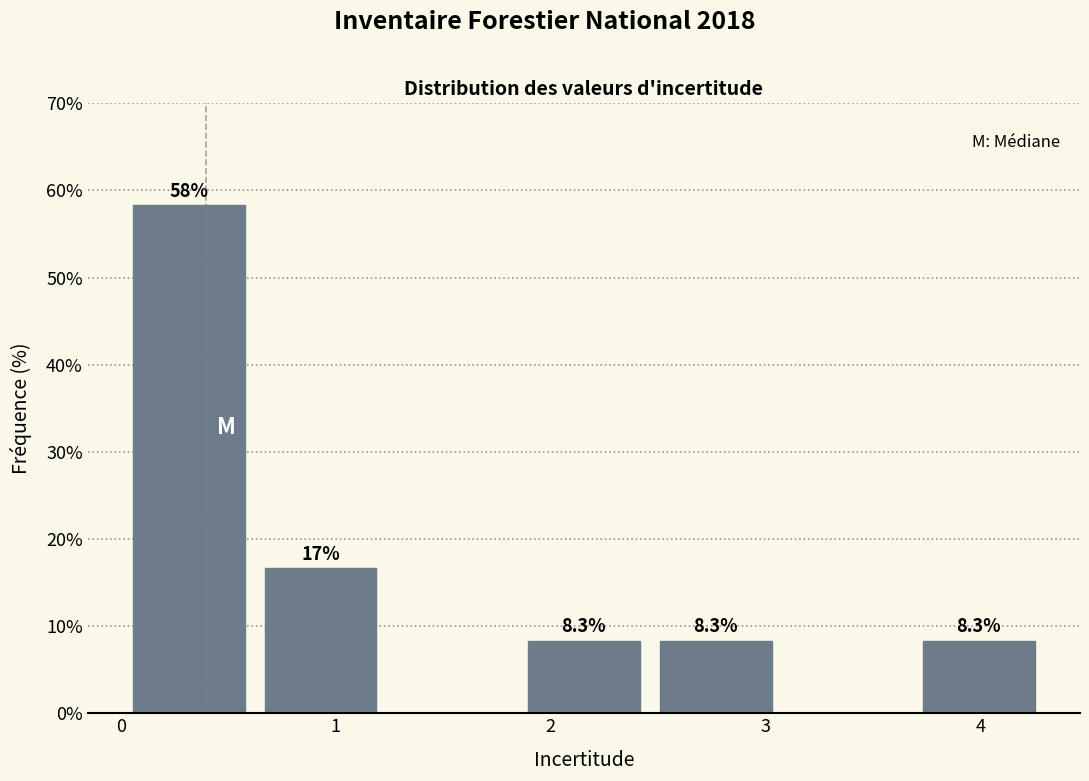

Which range on the x-axis has the tallest bar?

0.0 to 0.6